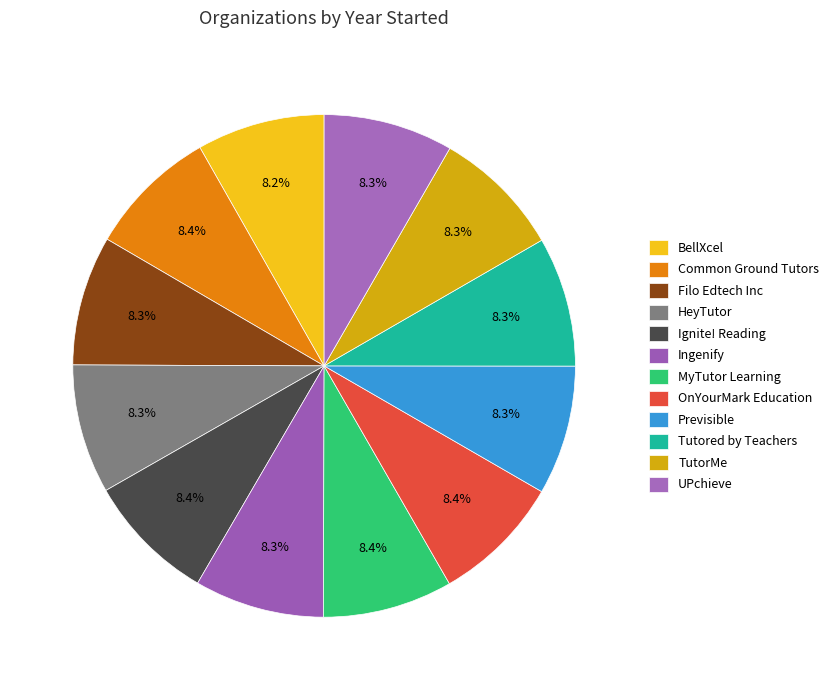

Which slice is the smallest?

BellXcel